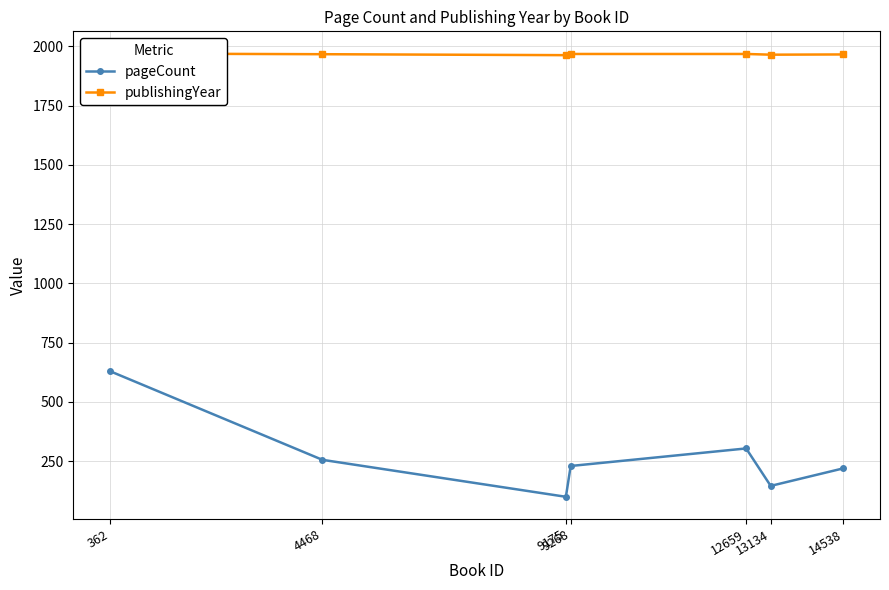

What is the value of the publishingYear point at the 6th from the left?

1965